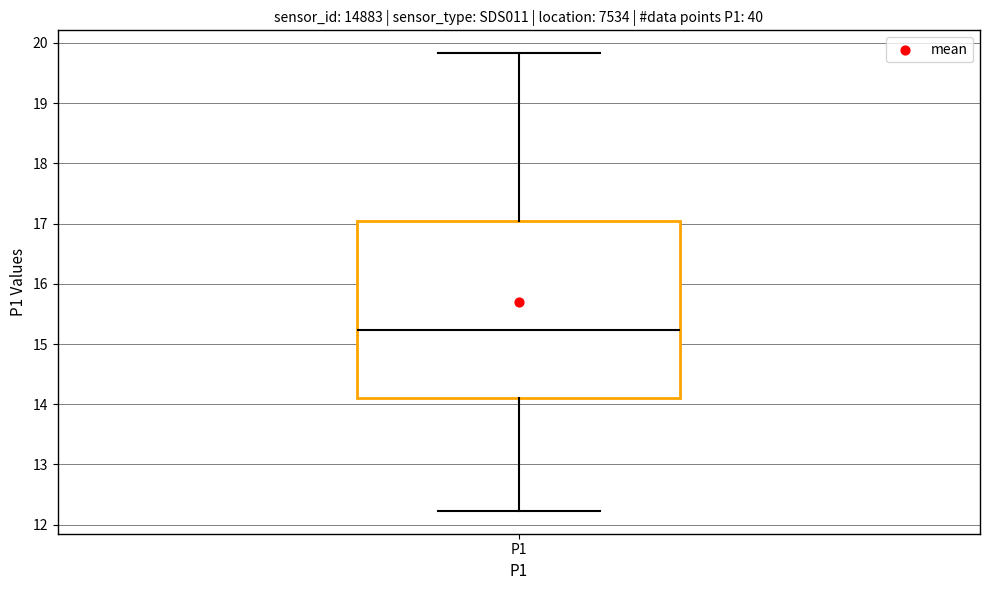

Read this box plot against the y-axis: the position of the median line, the range covered by the box, and the ends of both whiskers. The values are not printed on the chart, so give them approximately, as read against the axis.

median 15.2, box 14.1 to 17.0, whiskers 12.2 to 19.8